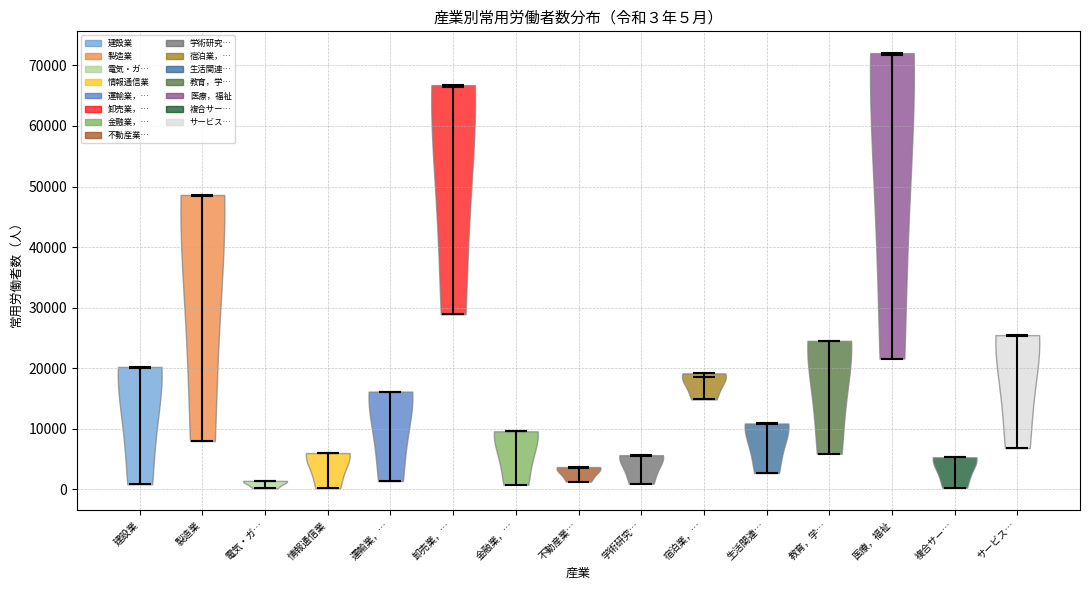

Which violin has the highest median line?

医療，福祉